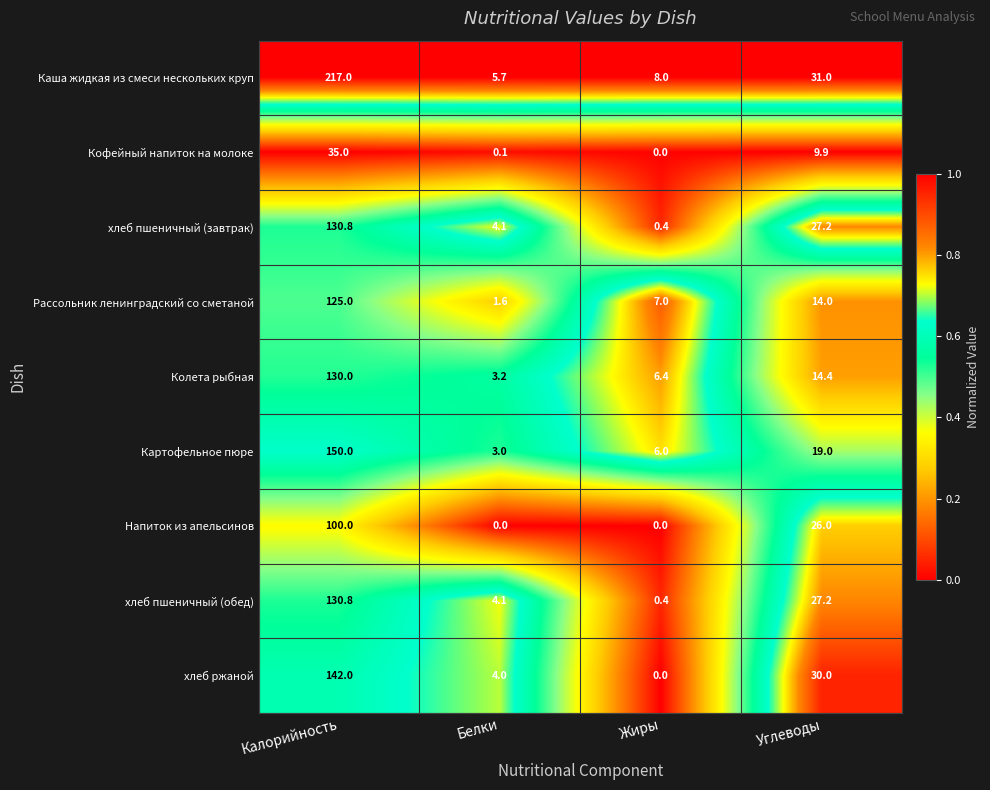

At which label is Кофейный напиток на молоке closest to 17?

Углеводы